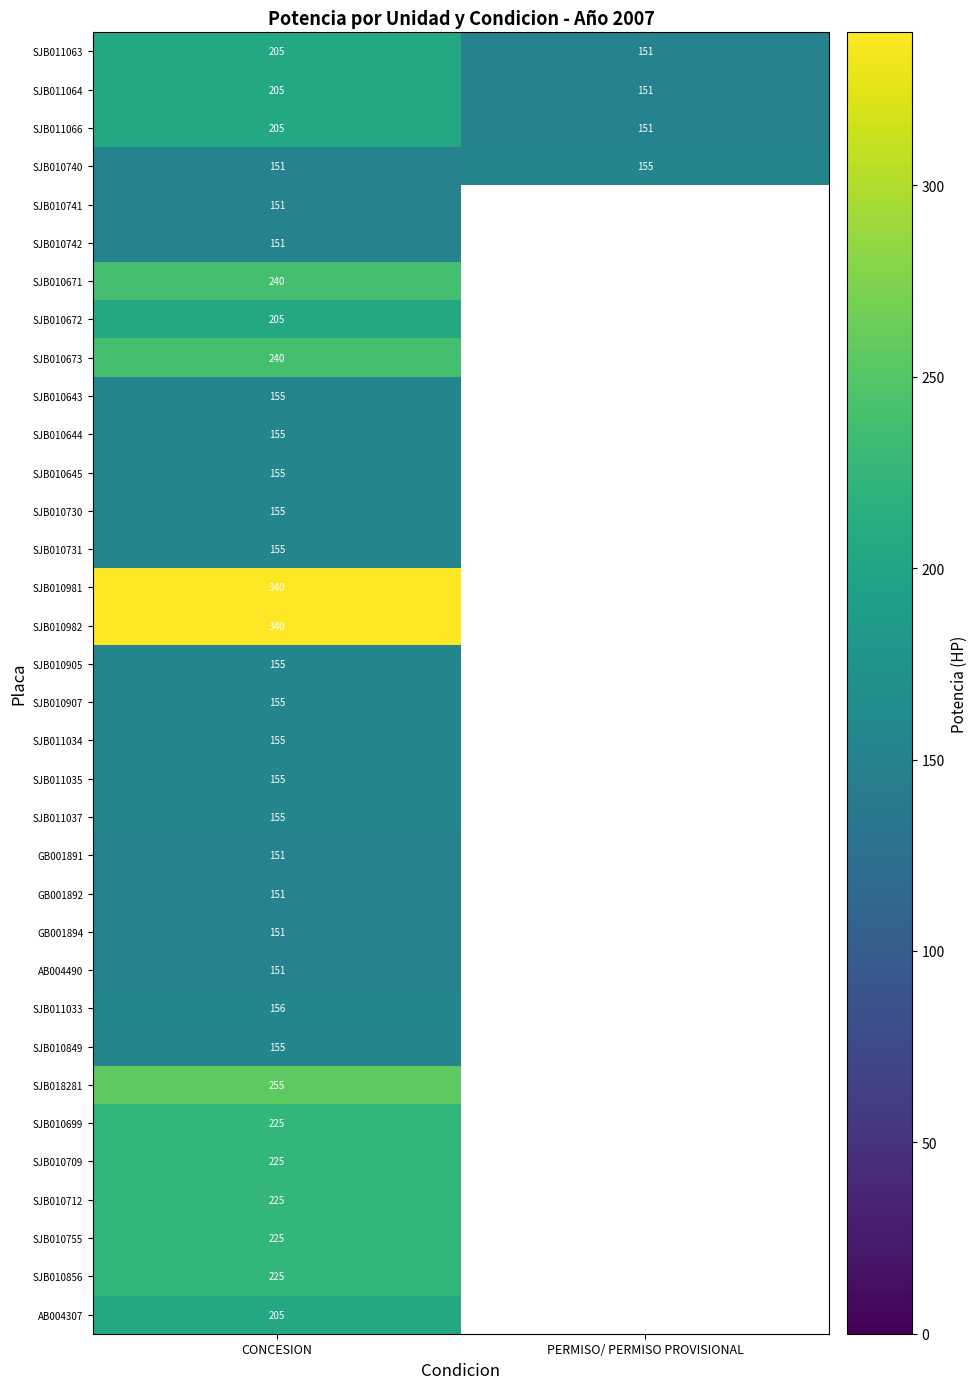

Is the value of SJB011064 at PERMISO/ PERMISO PROVISIONAL greater than the value of SJB011034 at CONCESION?

No